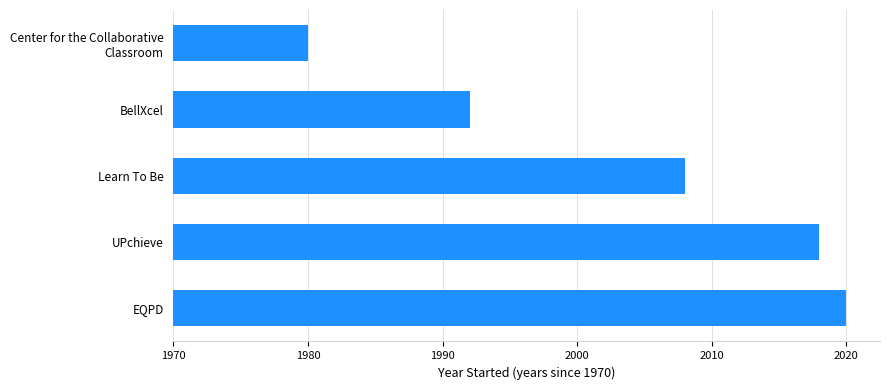

Rank the categories by value from highest to lowest.

EQPD, UPchieve, Learn To Be, BellXcel, Center for the Collaborative
Classroom